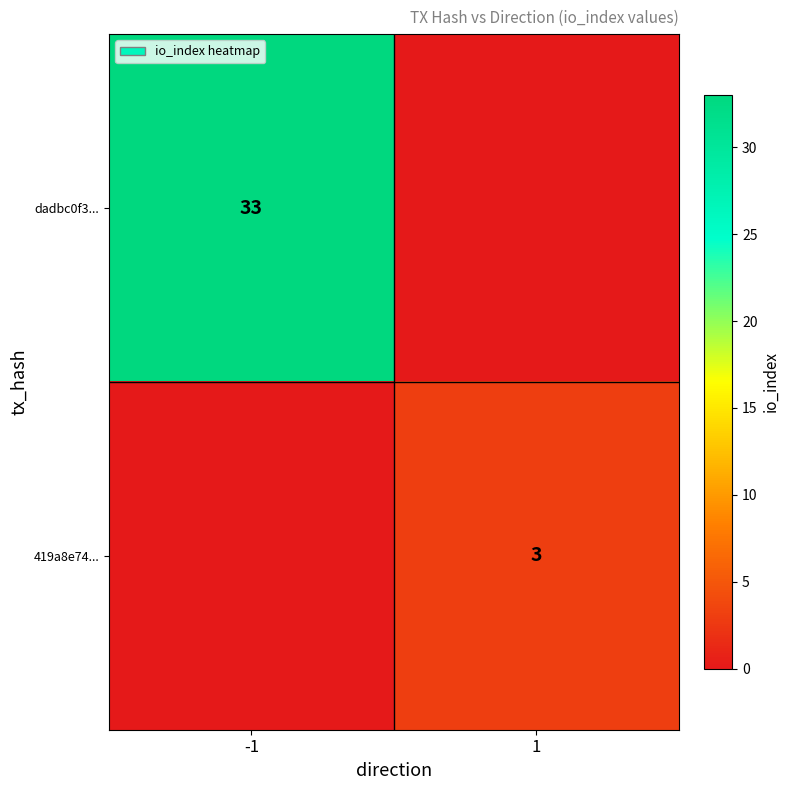

What is the greatest value displayed?

33